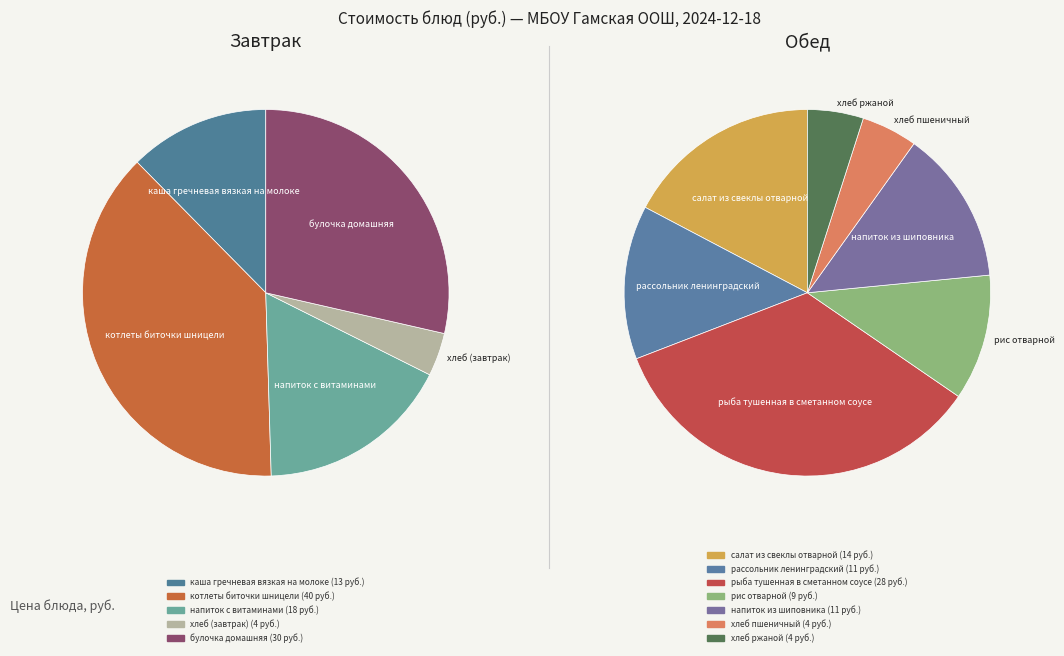

What is the change in value from каша гречневая вязкая на молоке to хлеб пшеничный?

-9